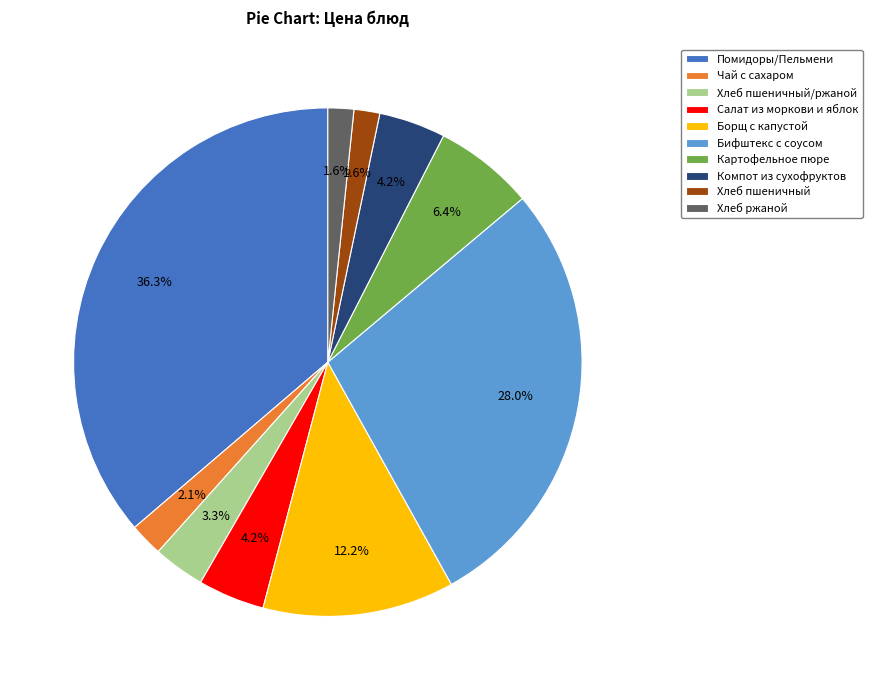

Which category has the biggest portion of the pie?

Помидоры/Пельмени